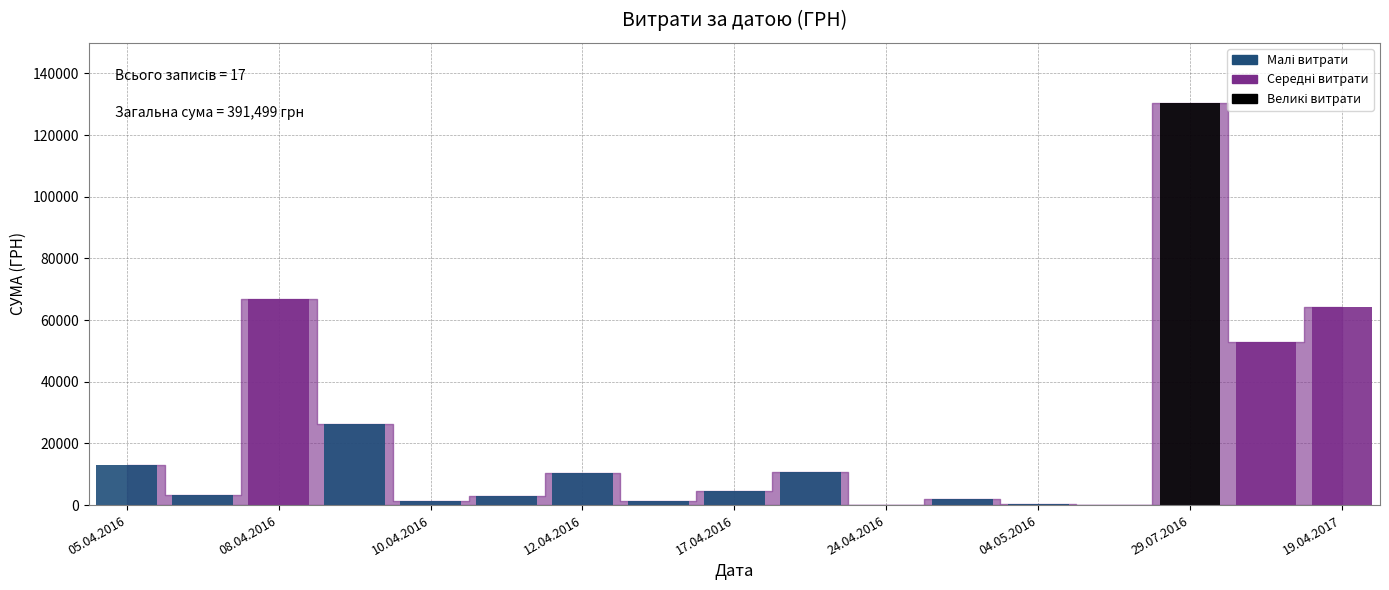

What is the sum of all values?

391499.4